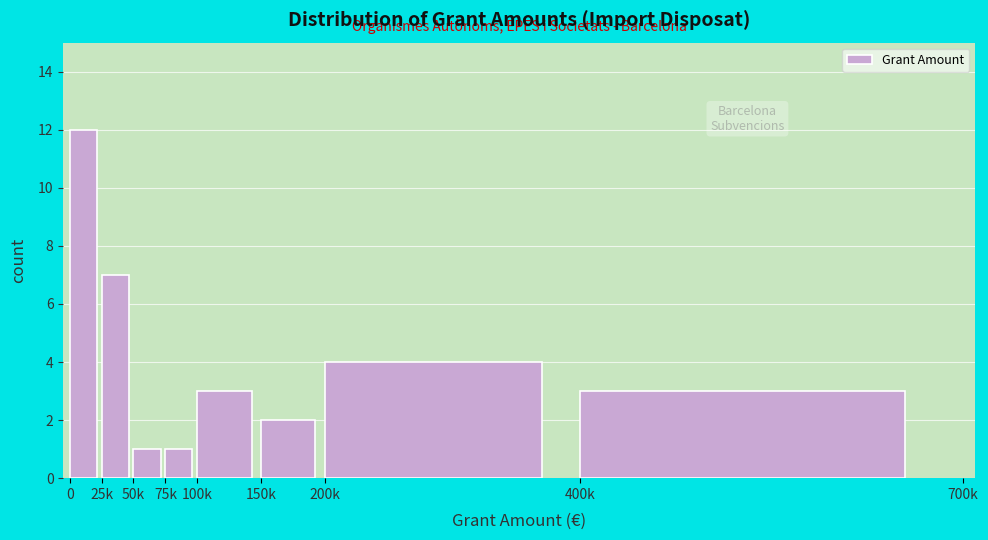

Reading right to left, what are all the values shown in this chart?

3	4	2	3	1	1	7	12